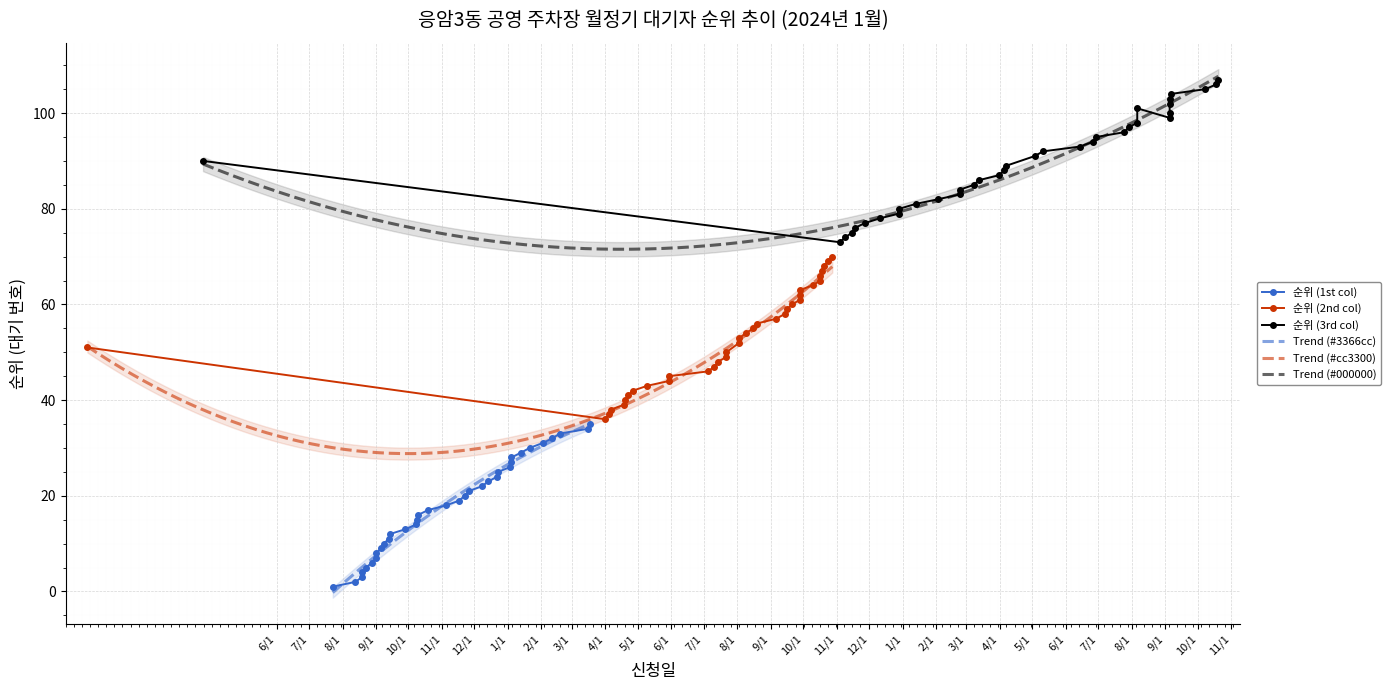

At 28, list the series in order from smallest to largest.

순위 (1st col), 순위 (2nd col), 순위 (3rd col)